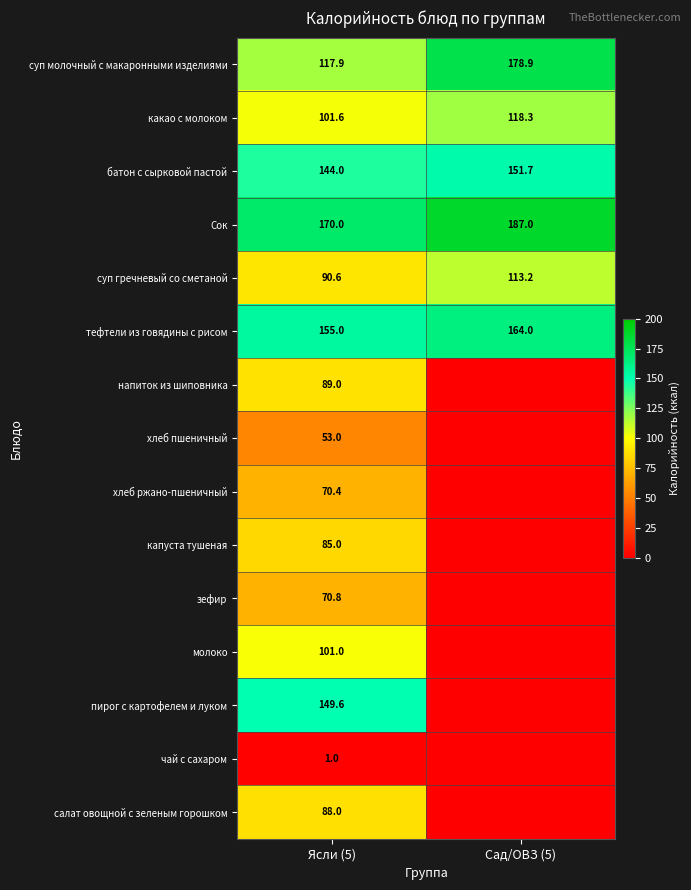

What is the difference between the maximum and minimum values in the батон с сырковой пастой series?

7.7